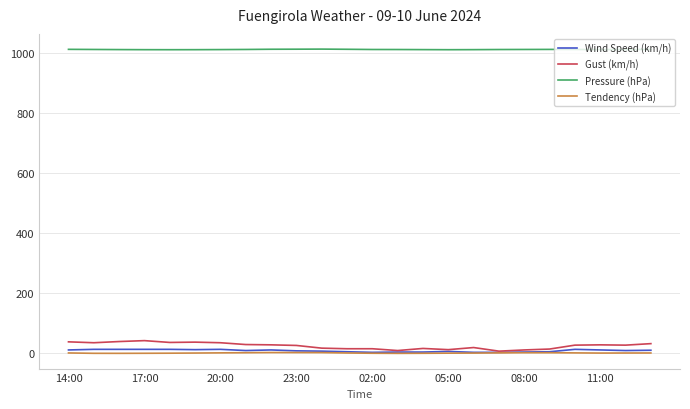

Which series has the largest total across all categories?

Pressure (hPa)